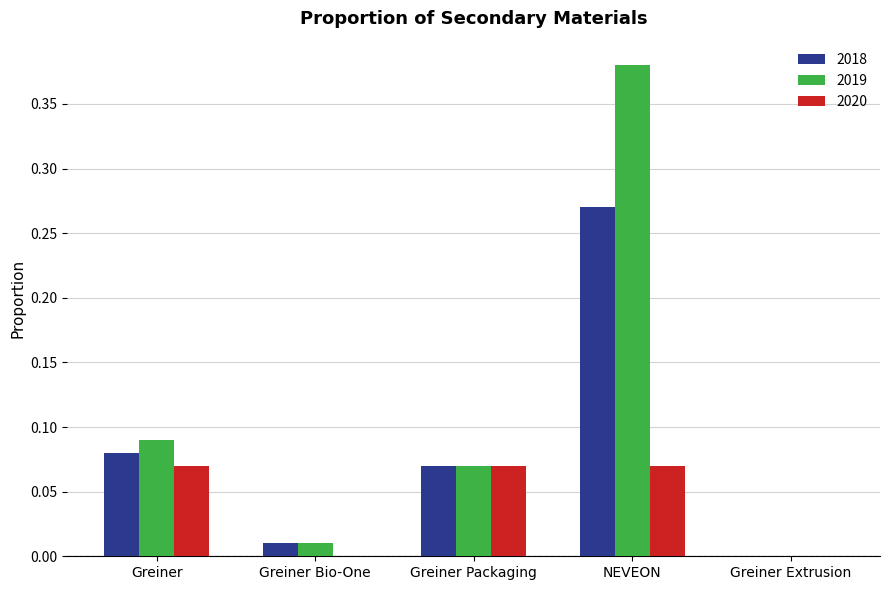

Which category has the highest value in the 2019 series?

NEVEON